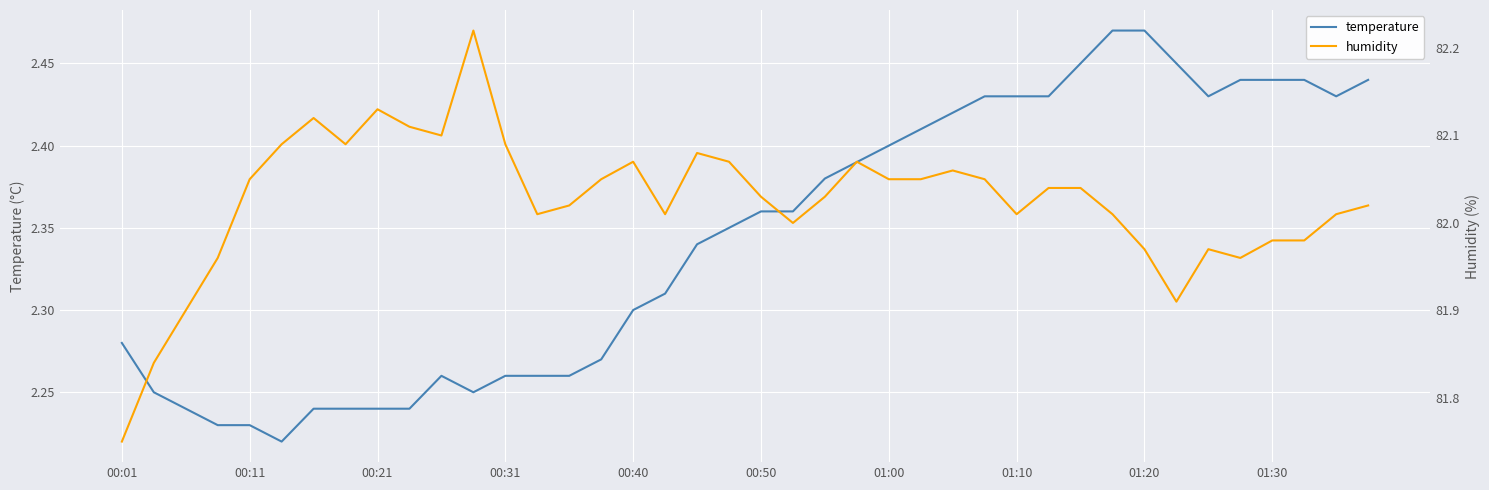

What is the value of the temperature point at the 26th from the left?

2.4